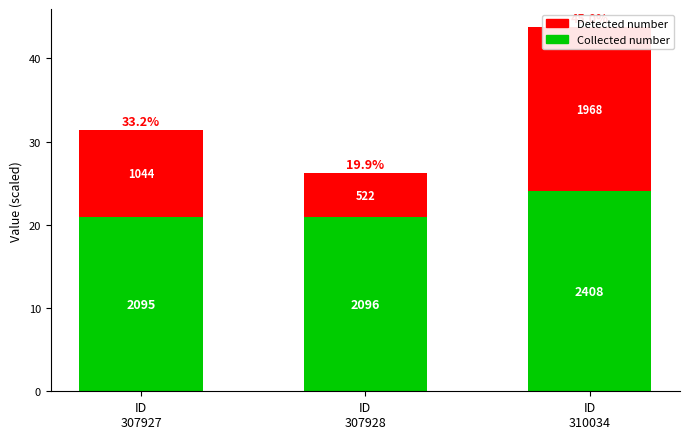

Reading left to right, extract all data points from this chart.

Collected number: ID
307927=20.9	ID
307928=21.0	ID
310034=24.1
Detected number: ID
307927=10.4	ID
307928=5.2	ID
310034=19.7